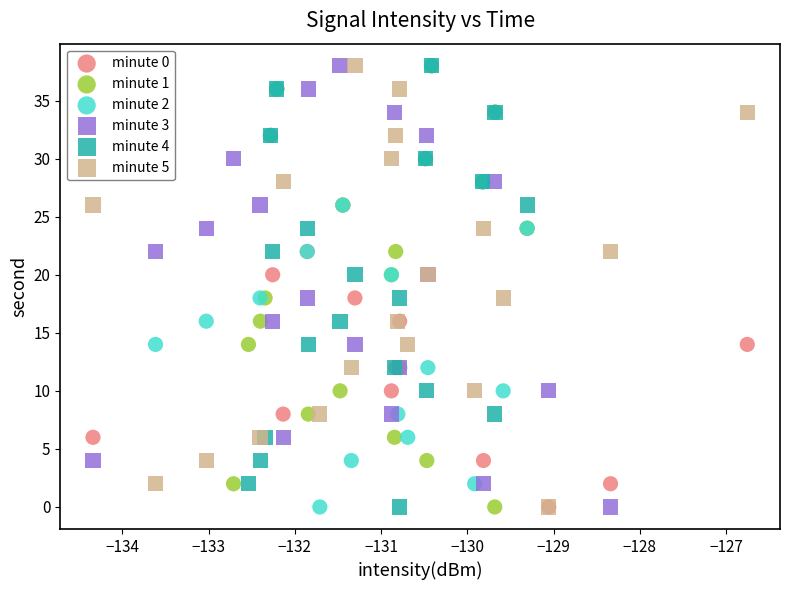

What are all the series names shown in the legend?

minute 0, minute 1, minute 2, minute 3, minute 4, minute 5